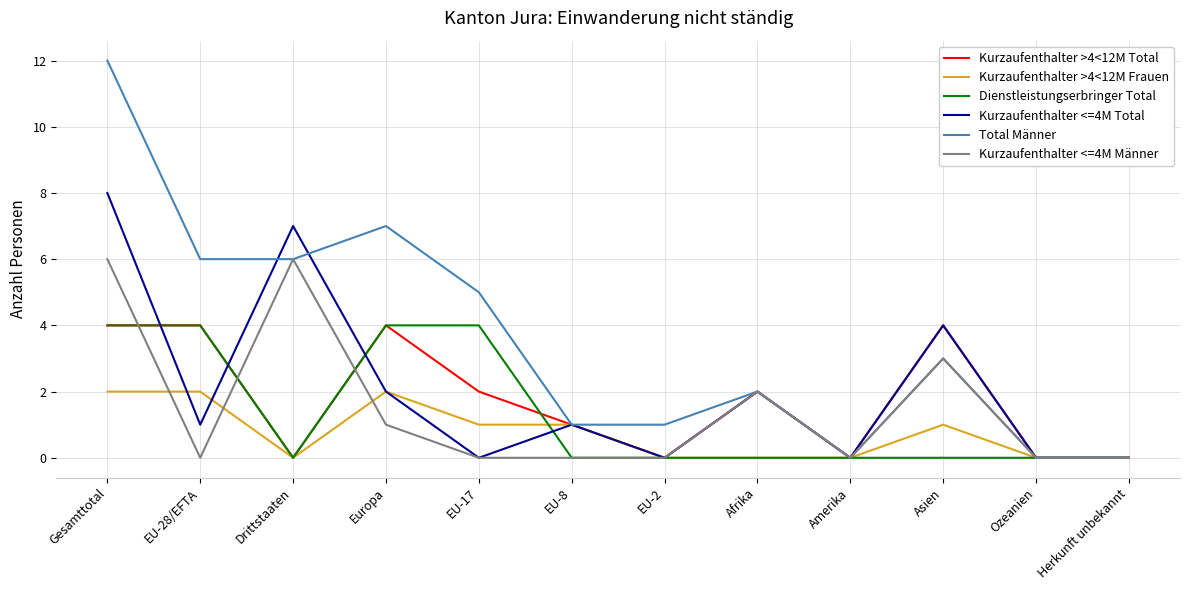

Reading left to right, list all the values displayed in this chart.

Kurzaufenthalter >4<12M Total: 4	4	0	4	2	1	0	2	0	4	0	0
Kurzaufenthalter >4<12M Frauen: 2	2	0	2	1	1	0	0	0	1	0	0
Dienstleistungserbringer Total: 4	4	0	4	4	0	0	0	0	0	0	0
Kurzaufenthalter <=4M Total: 8	1	7	2	0	1	0	2	0	4	0	0
Total Männer: 12	6	6	7	5	1	1	2	0	3	0	0
Kurzaufenthalter <=4M Männer: 6	0	6	1	0	0	0	2	0	3	0	0